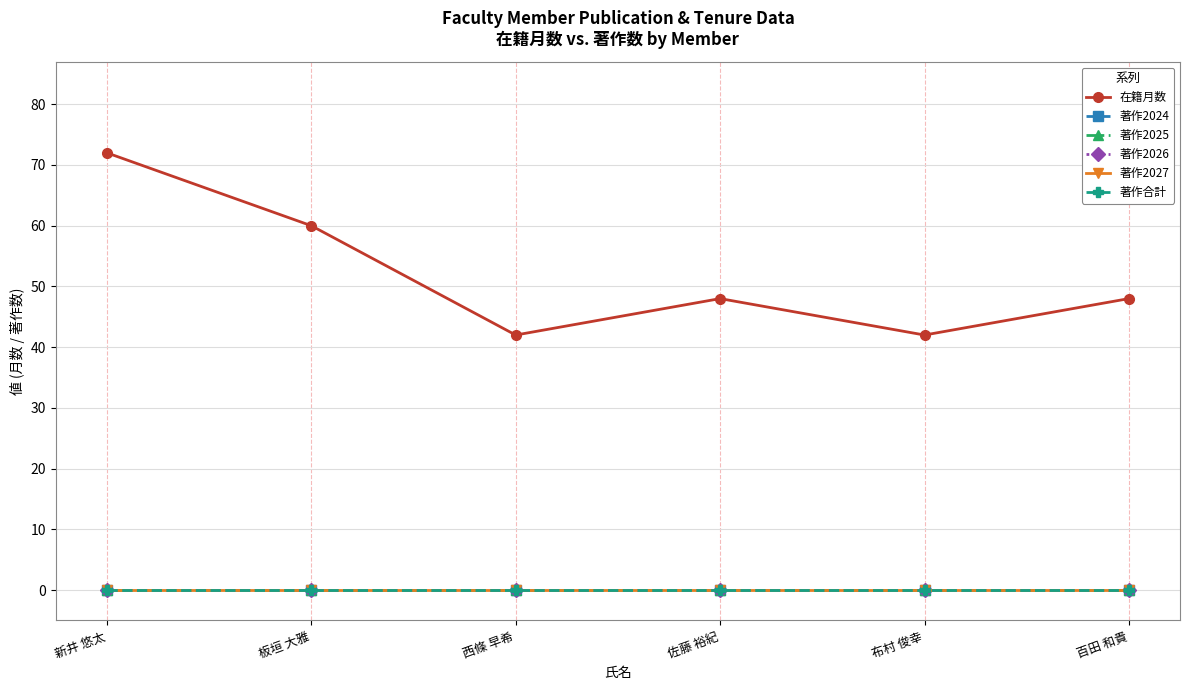

Is this an area chart (filled region under the line)?

No